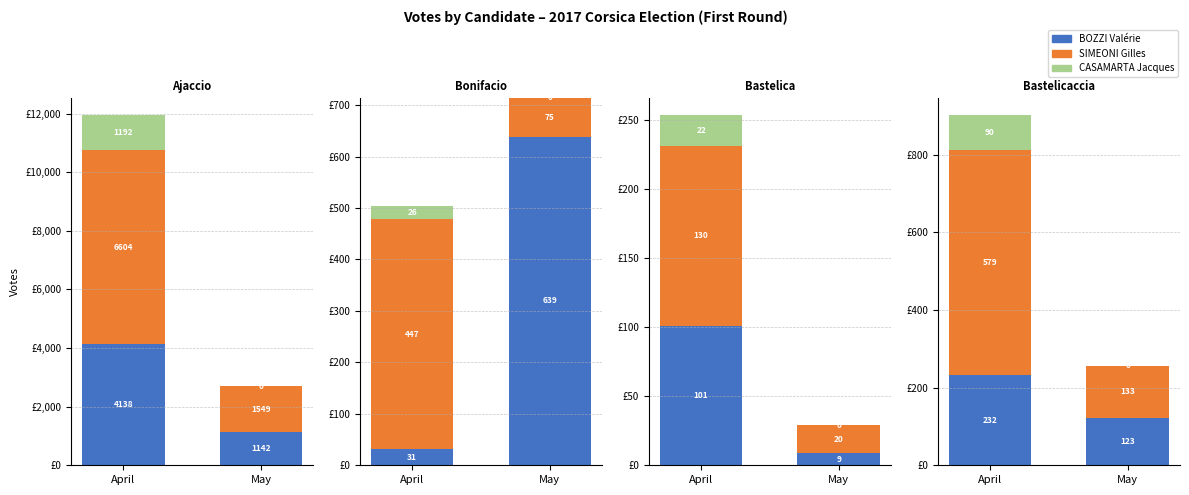

Reading left to right, list all the values displayed in this chart.

Ajaccio: 4138	6604	1192	1142	1549	0
Bonifacio: 31	447	26	639	75	0
Bastelica: 101	130	22	9	20	0
Bastelicaccia: 232	579	90	123	133	0